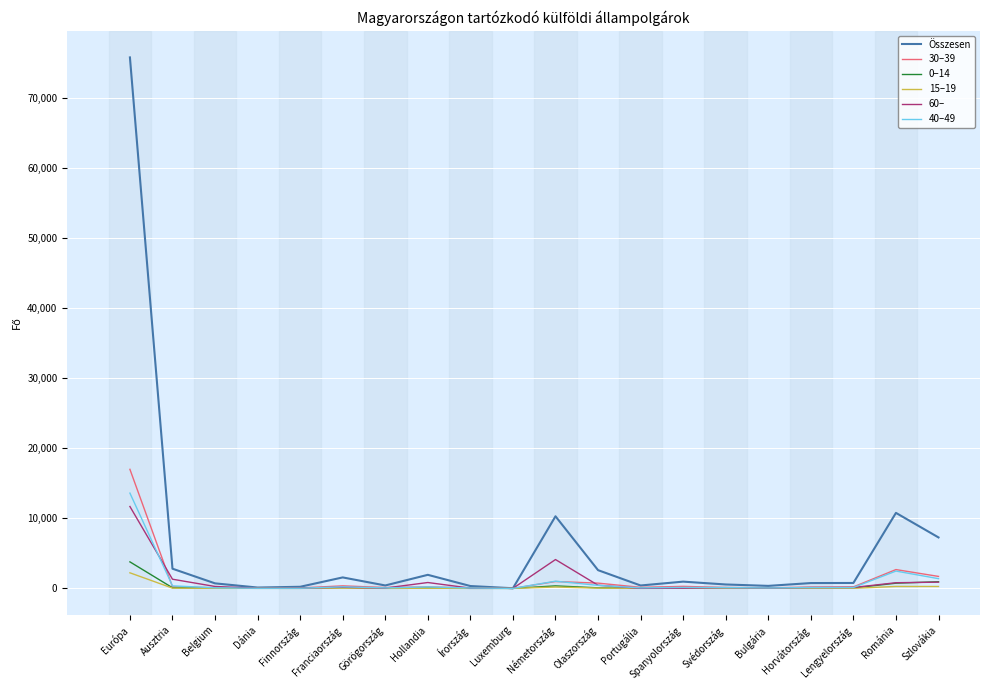

Between Görögország and Szlovákia, which series saw the biggest shift?

Összesen